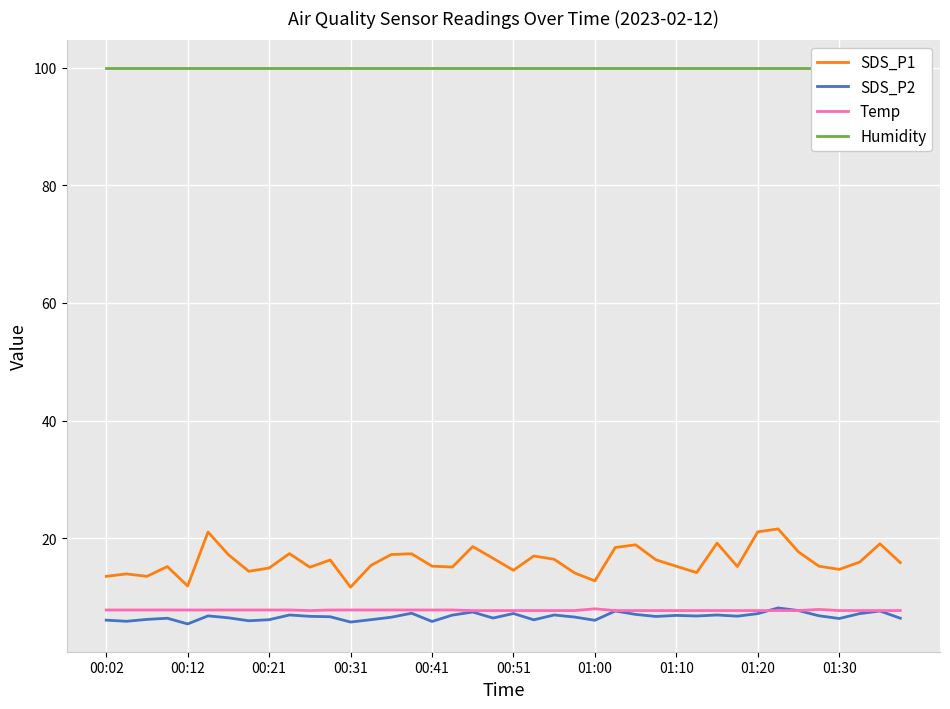

True or false: Temp and SDS_P1 cross at least once.

False